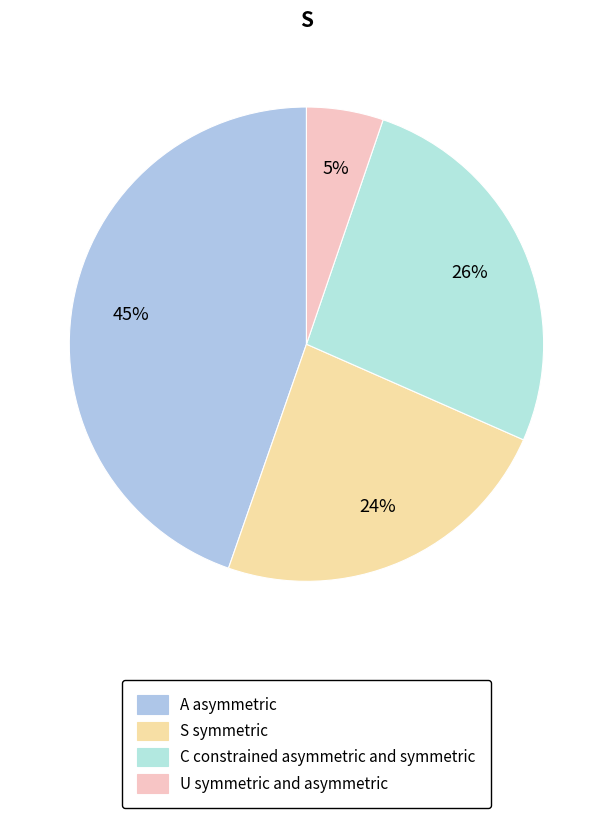

Rank the categories by value from highest to lowest.

A asymmetric, C constrained asymmetric and symmetric, S symmetric, U symmetric and asymmetric